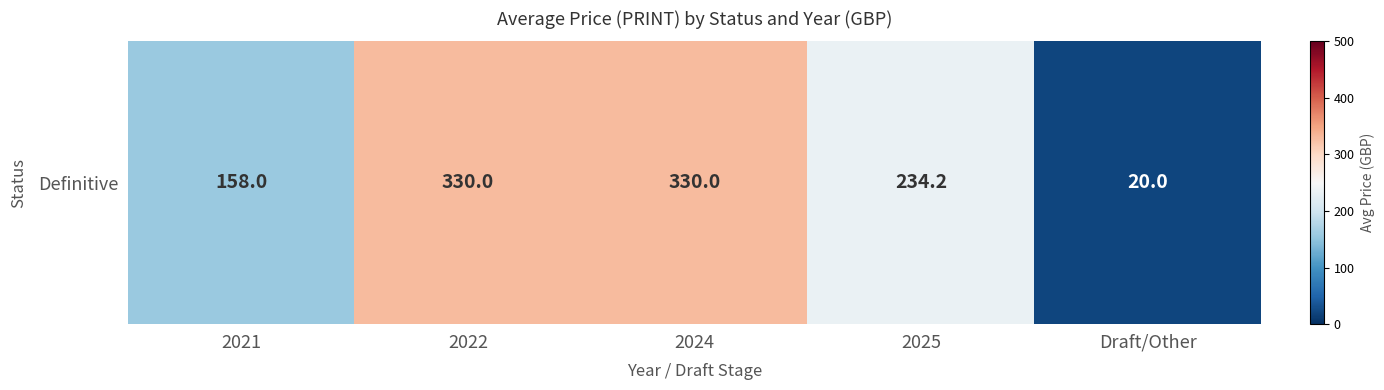

At which label does the data first exceed 234?

2022